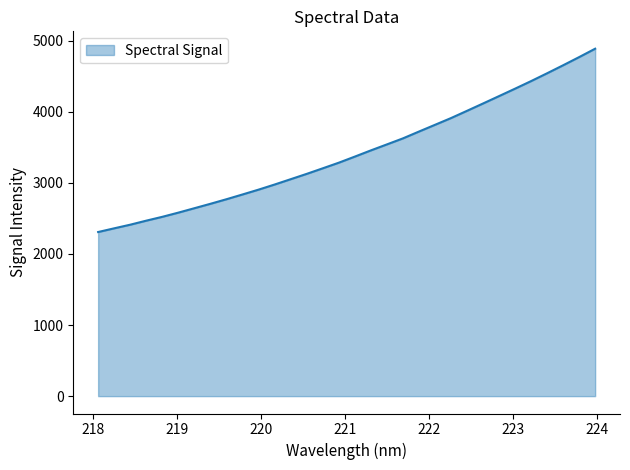

What is the minimum value shown in the chart?

2307.7